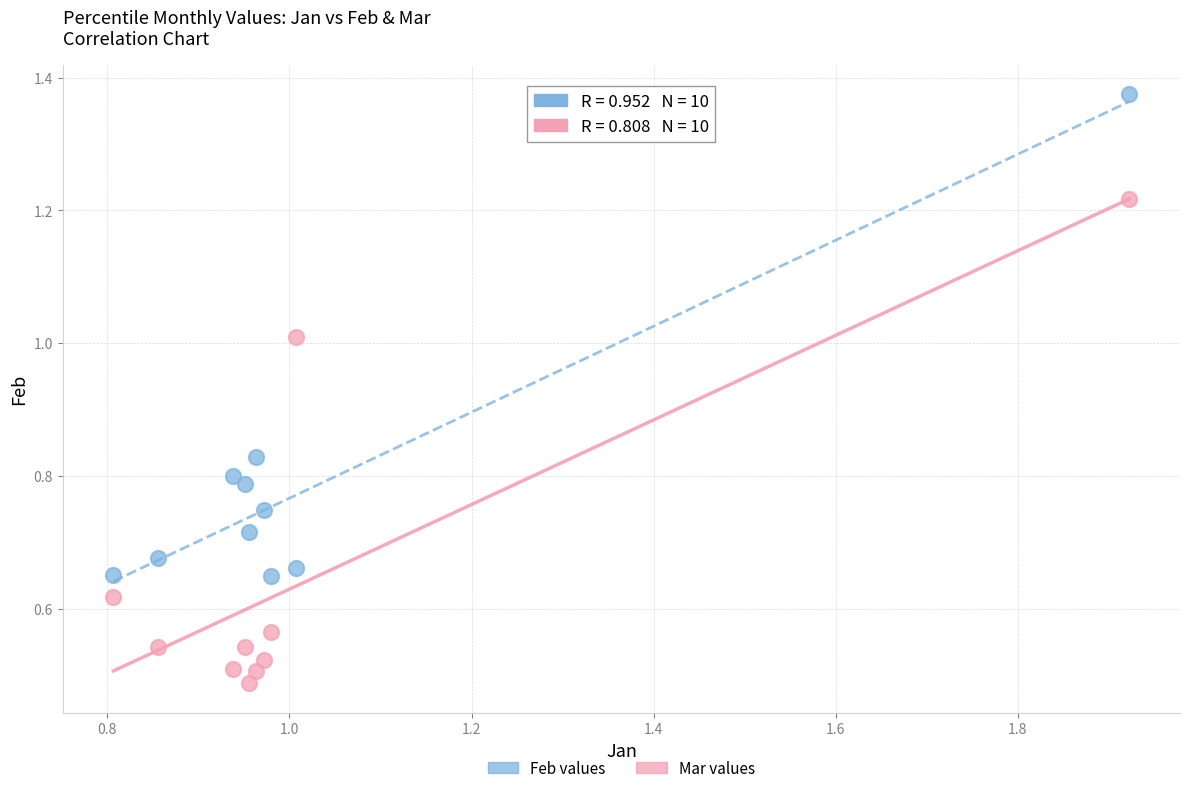

What are all the series names shown in the legend?

Feb values, Mar values